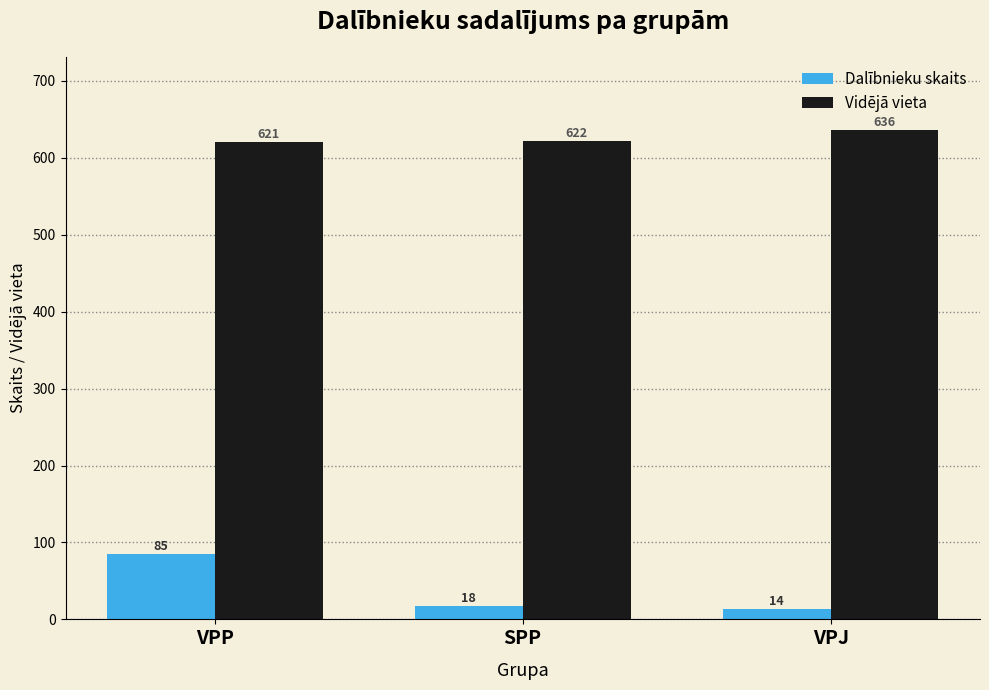

Reading left to right, extract all data points from this chart.

Dalībnieku skaits: 85	18	14
Vidējā vieta: 621	622	636